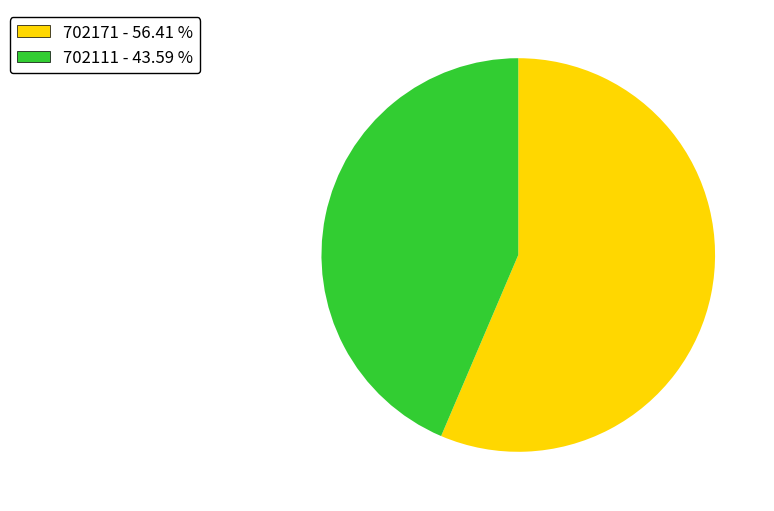

The 702111 slice represents 35% of the pie. True or false?

False